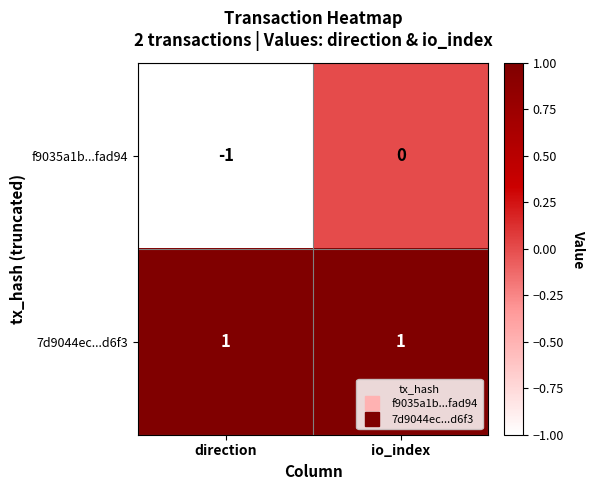

Is it true that f9035a1b...fad94 equals -1 at direction?

True